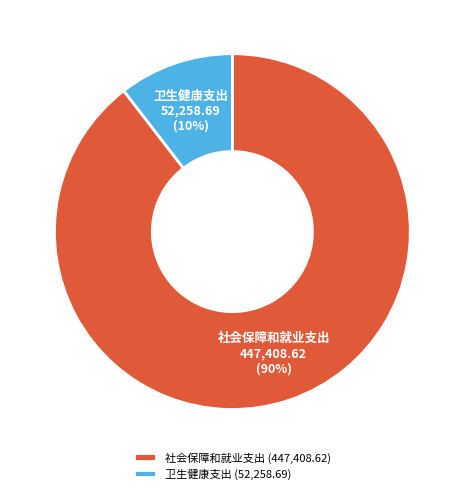

What percentage is the 卫生健康支出 slice, to the nearest percent?

10%